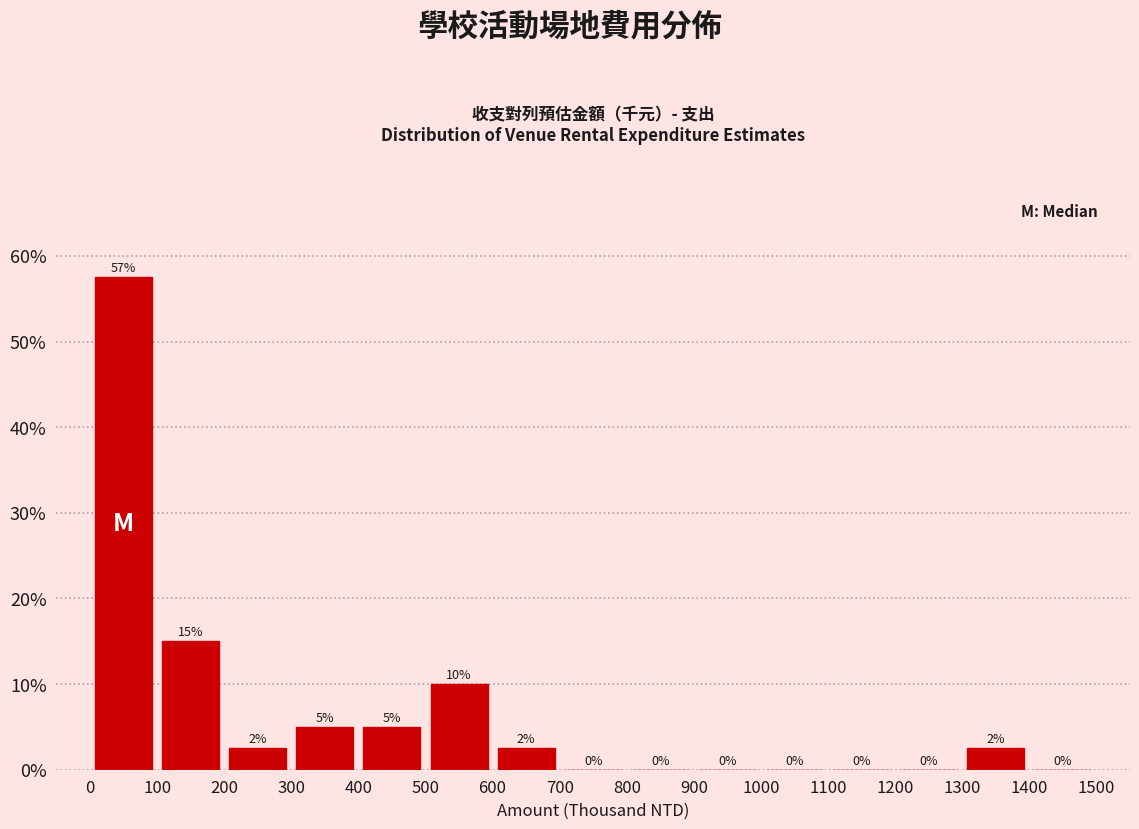

Which range on the x-axis has the tallest bar?

0 to 100